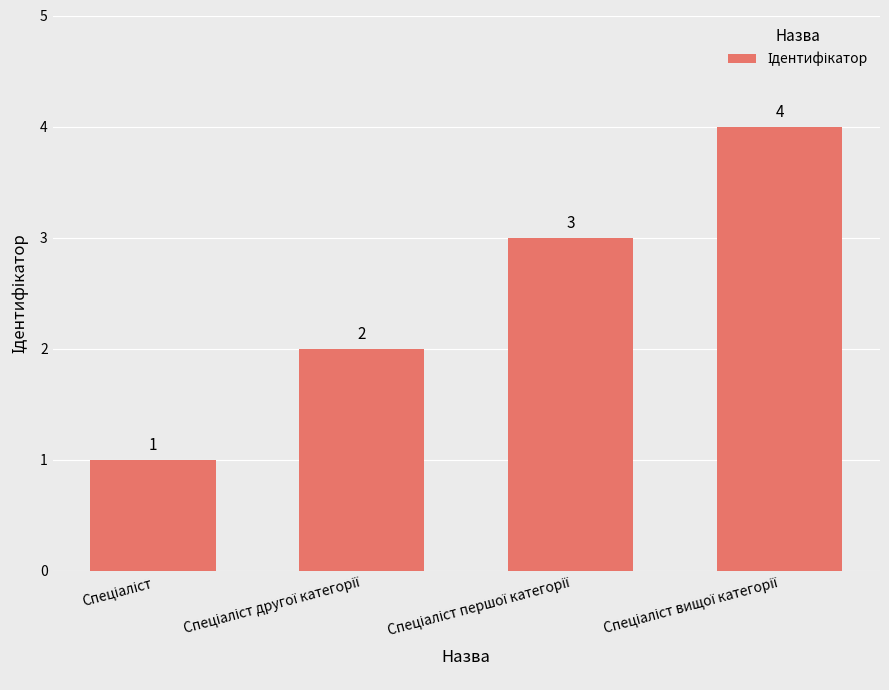

What is the difference between the maximum and minimum values?

3